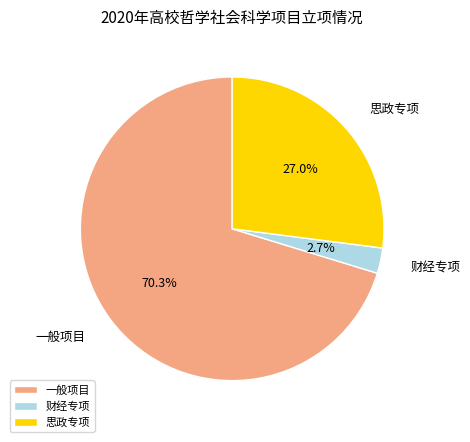

To the nearest percent, what is the difference between the 思政专项 and 一般项目 slice percentages?

43%